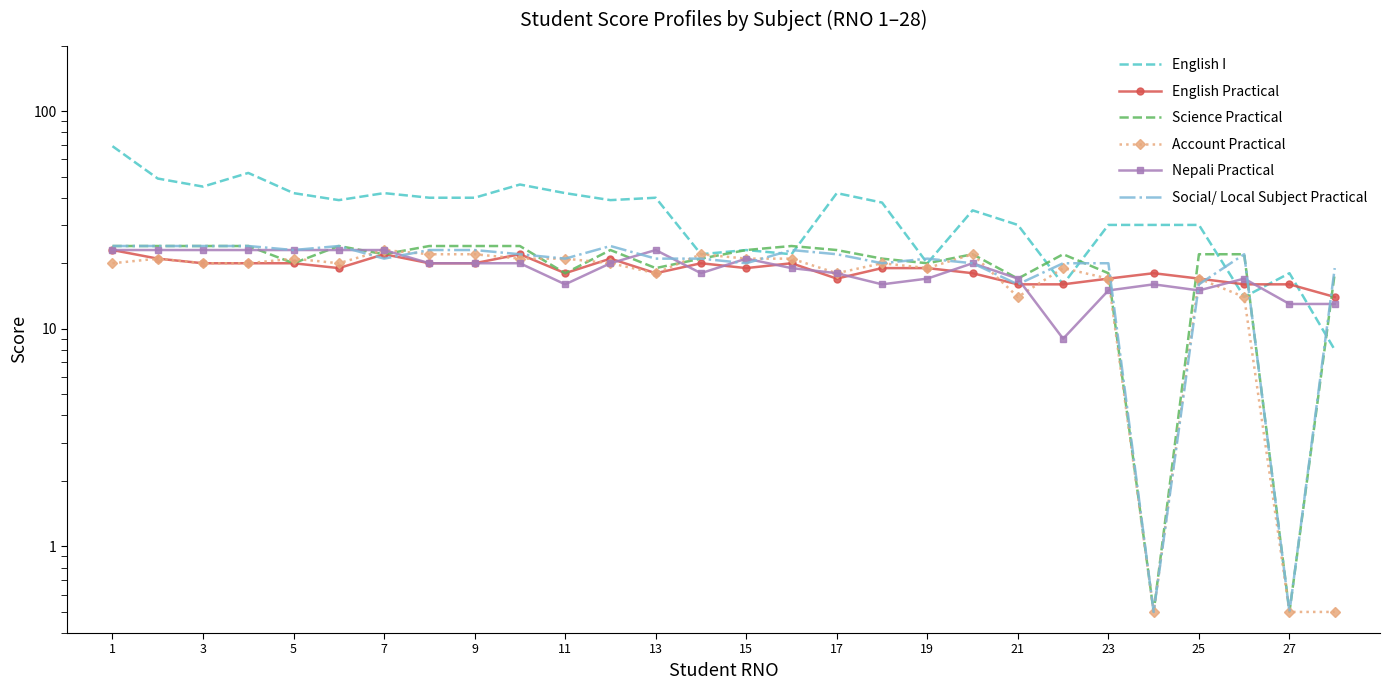

Does the chart have visible grid lines?

No